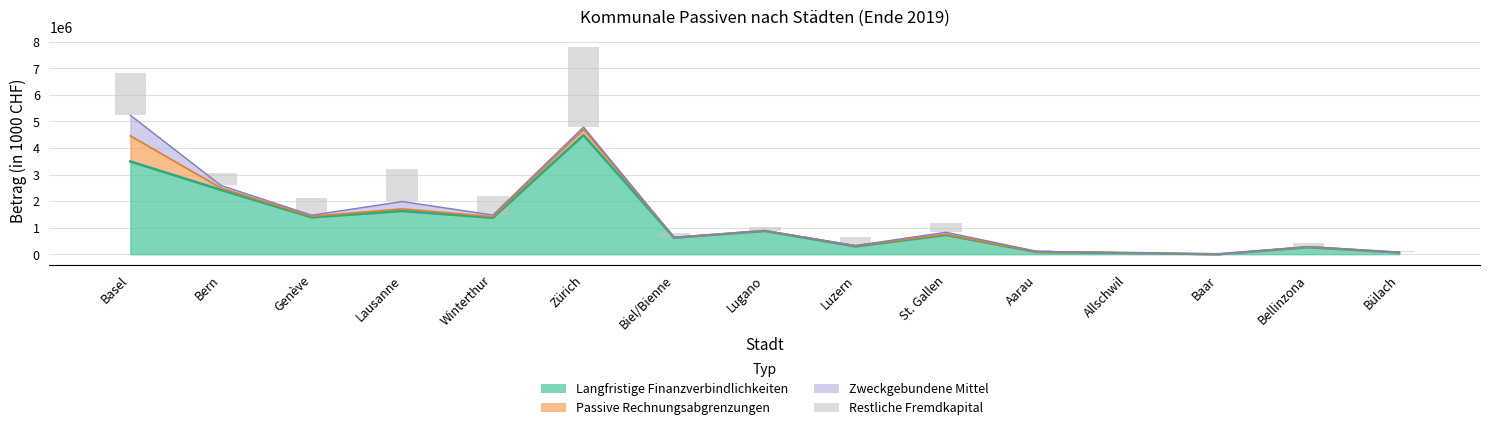

At which category does the chart reach its minimum across all series?

Baar